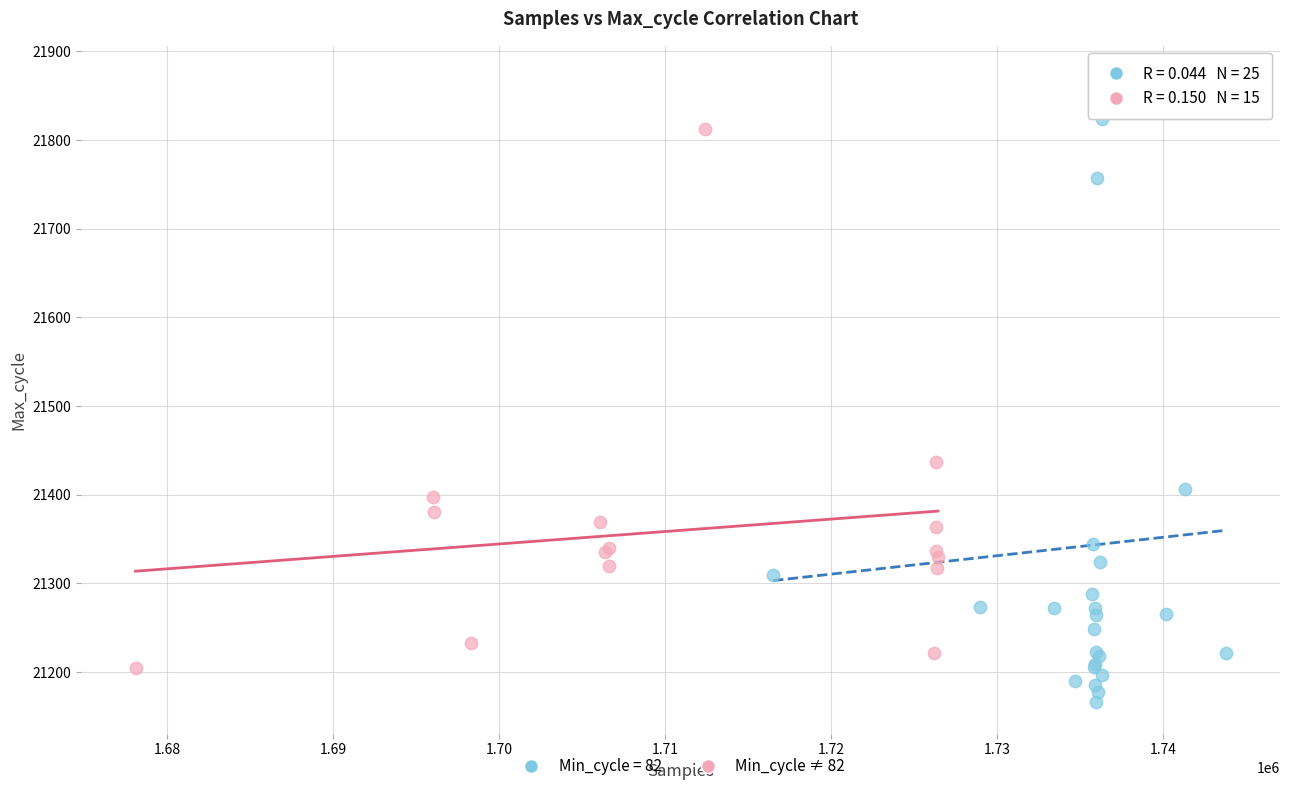

Which series contains the lowest Y value?

Min_cycle = 82